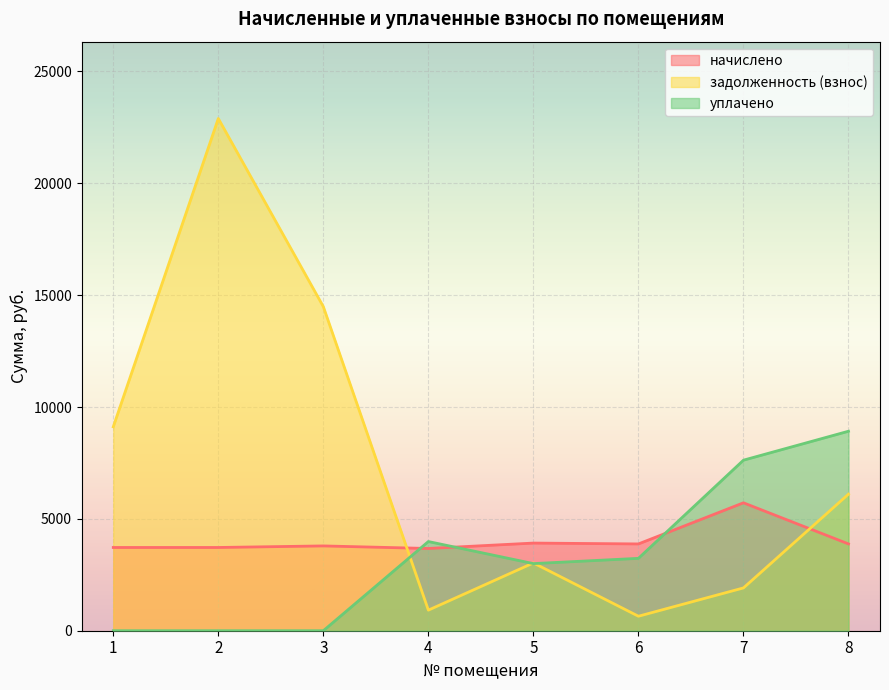

What is the value of the начислено point at the 5th from the left?

3917.8